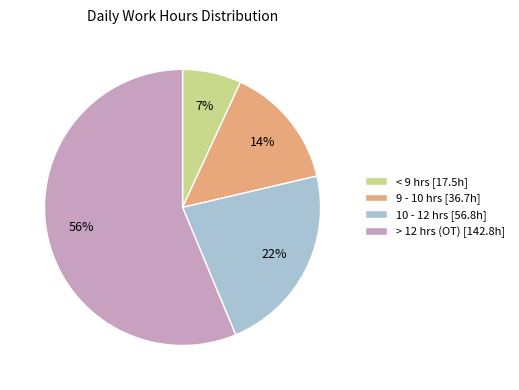

How many segments does this pie chart have?

4